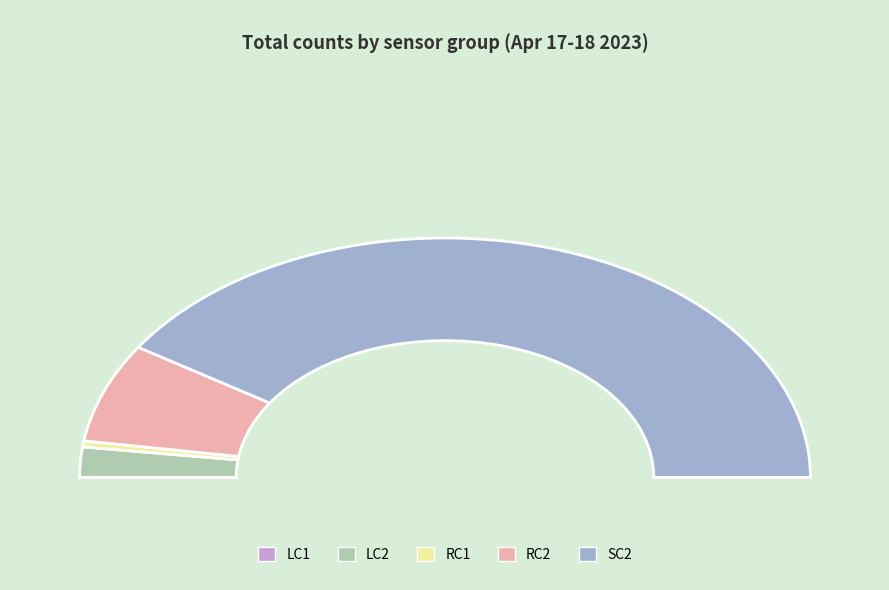

What percentage is NOT represented by 16?

100.0%